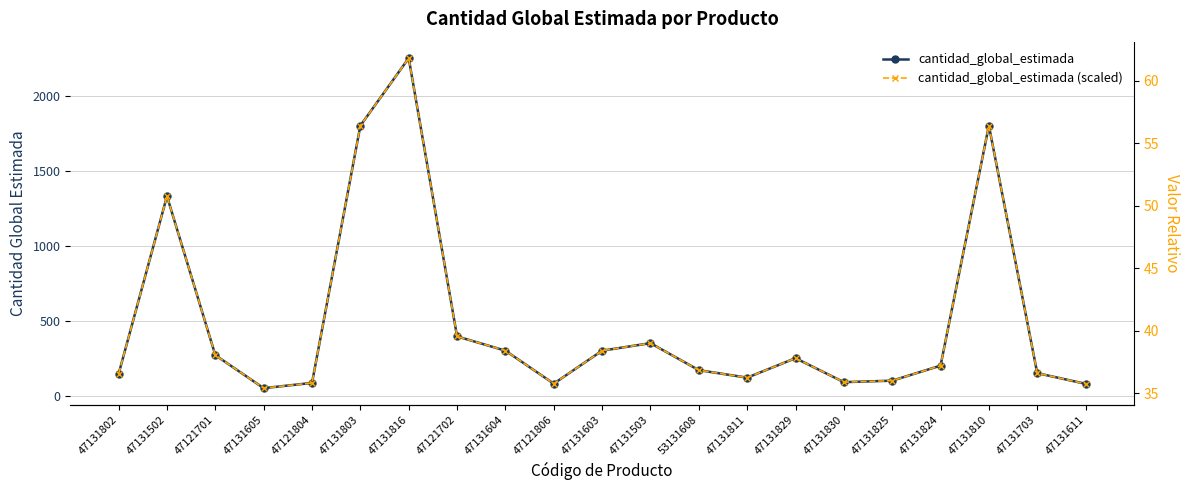

True or false: cantidad_global_estimada (scaled) and cantidad_global_estimada intersect in this chart.

False